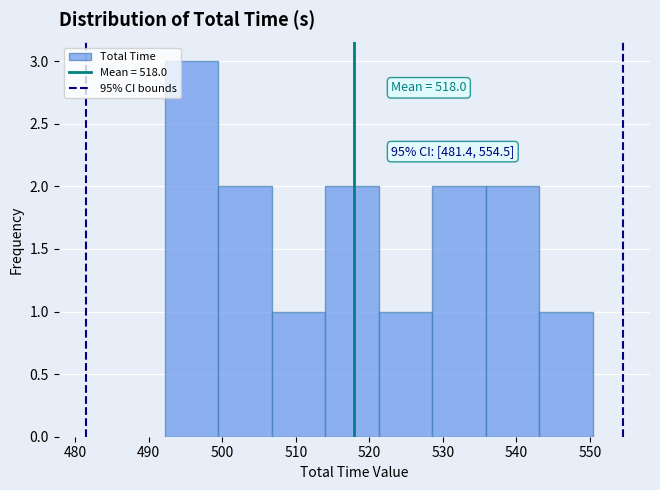

Which range on the x-axis has the tallest bar?

492 to 499